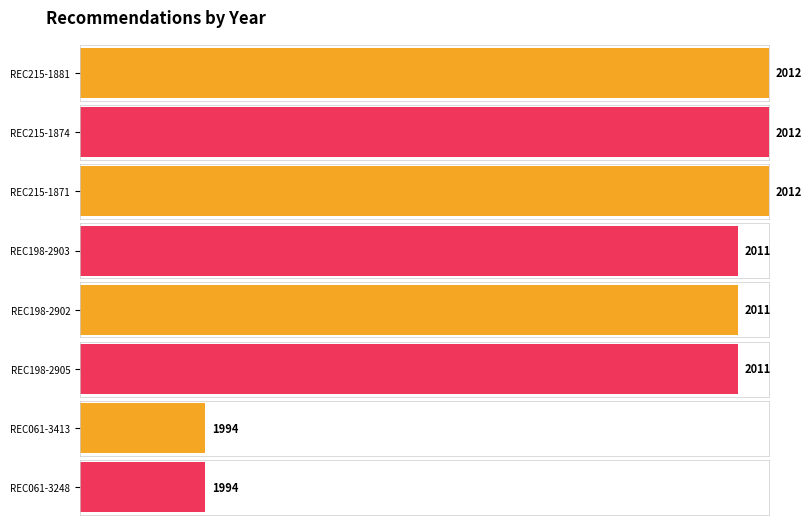

What is the difference between the maximum and second lowest values?

18